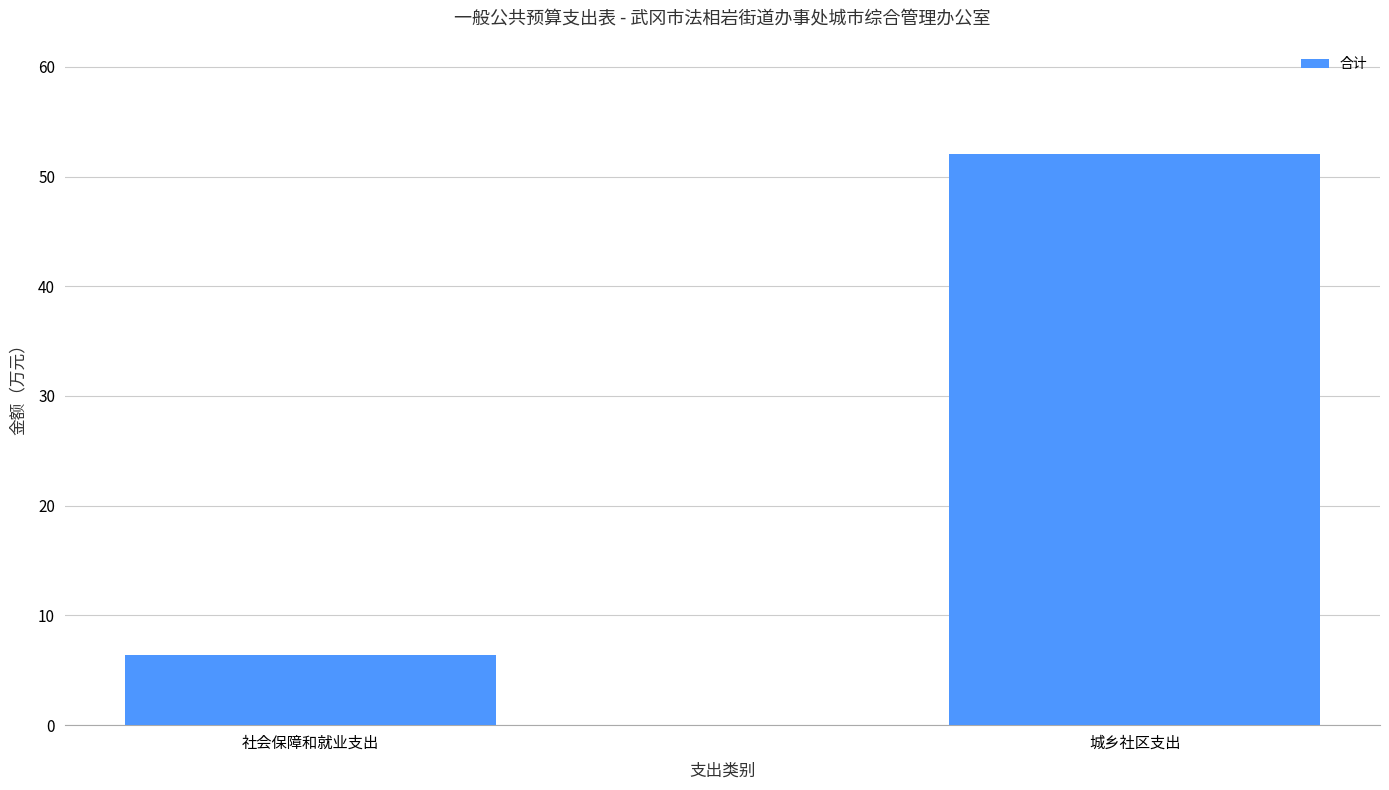

Rank the categories by value from highest to lowest.

城乡社区支出, 社会保障和就业支出